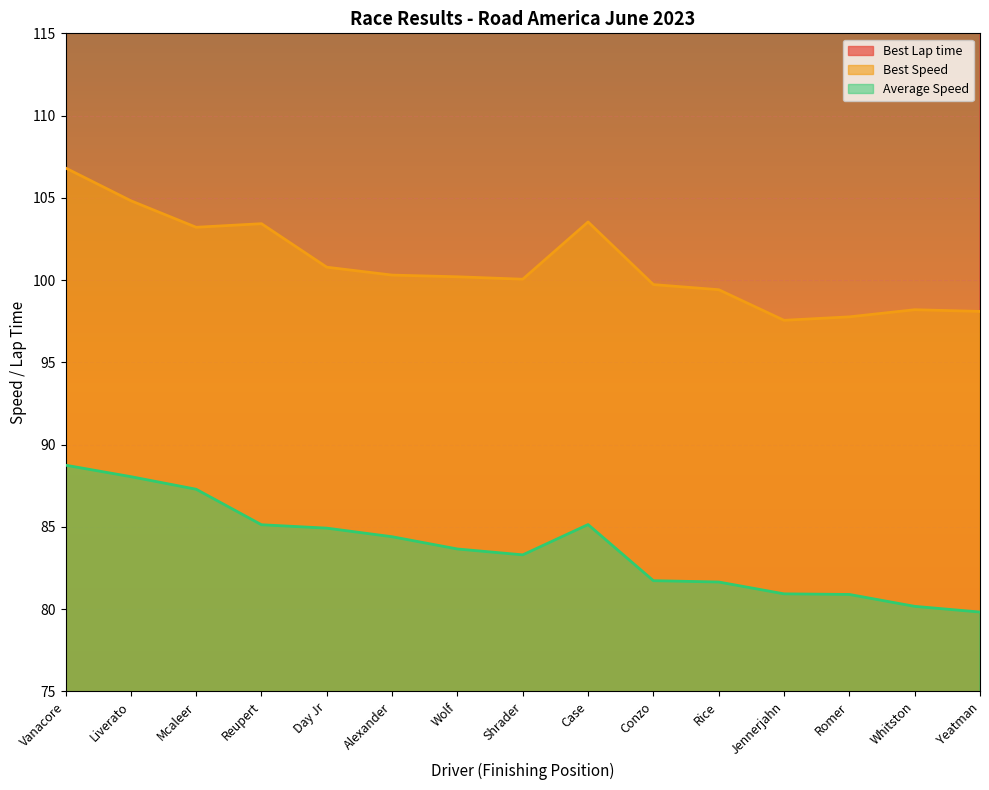

Reading left to right, what are all the values shown in this chart?

Best Lap time: 136.4	139.0	141.2	140.9	144.6	145.3	145.4	145.6	140.8	146.1	146.6	149.4	149.1	148.4	148.6
Best Speed: 106.8	104.8	103.2	103.4	100.8	100.3	100.2	100.1	103.5	99.7	99.4	97.6	97.8	98.2	98.1
Average Speed: 88.8	88.1	87.3	85.1	84.9	84.4	83.7	83.3	85.1	81.7	81.7	80.9	80.9	80.2	79.8